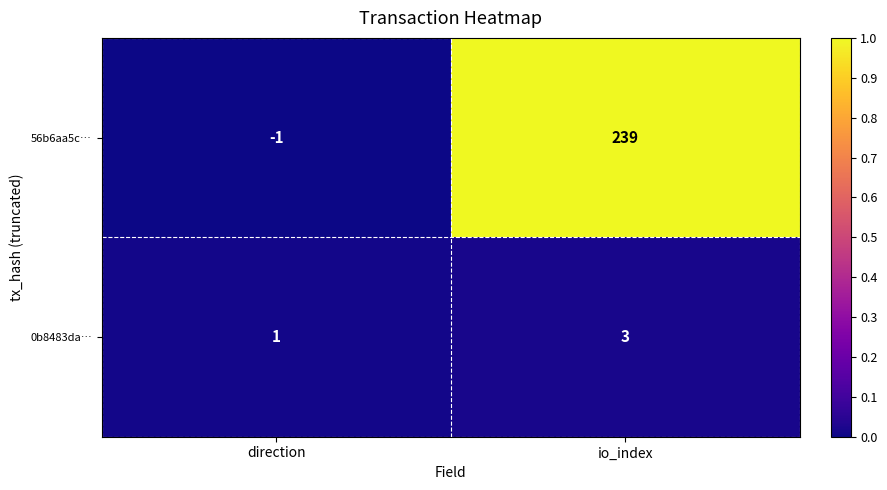

Reading right to left, transcribe all the data shown in this chart.

56b6aa5c…: 239	-1
0b8483da…: 3	1